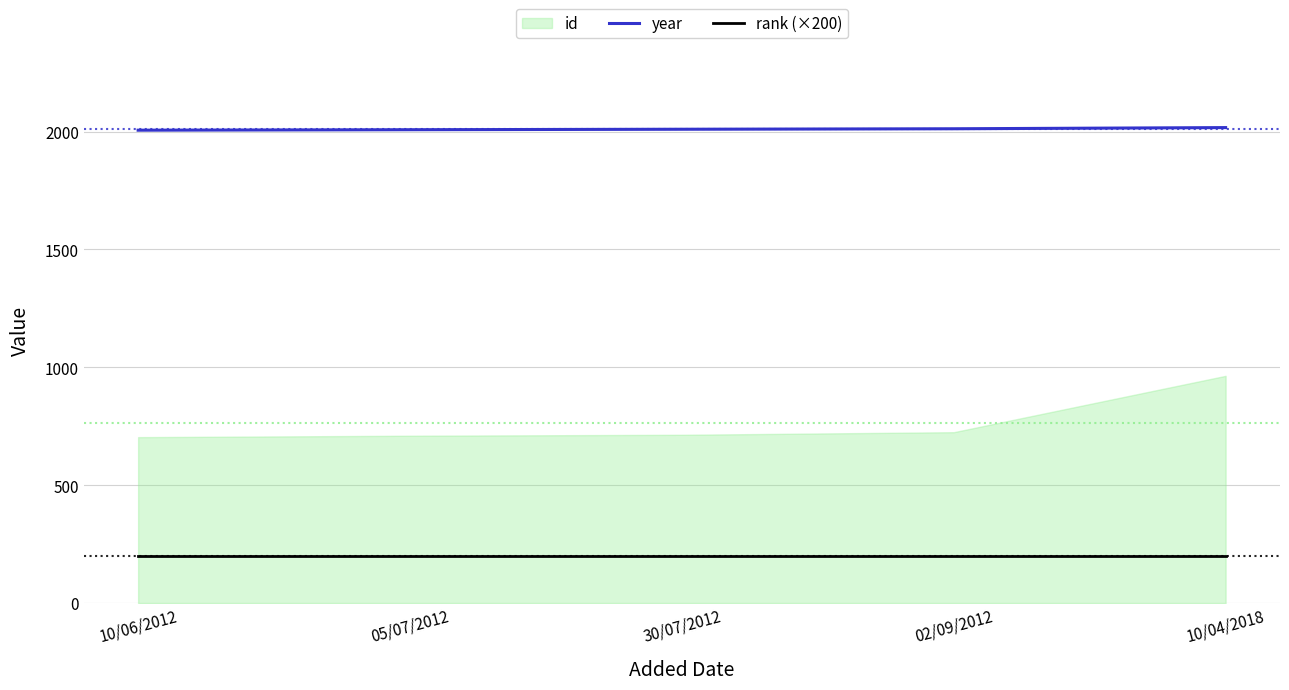

At which label does year first exceed 2010?

02/09/2012